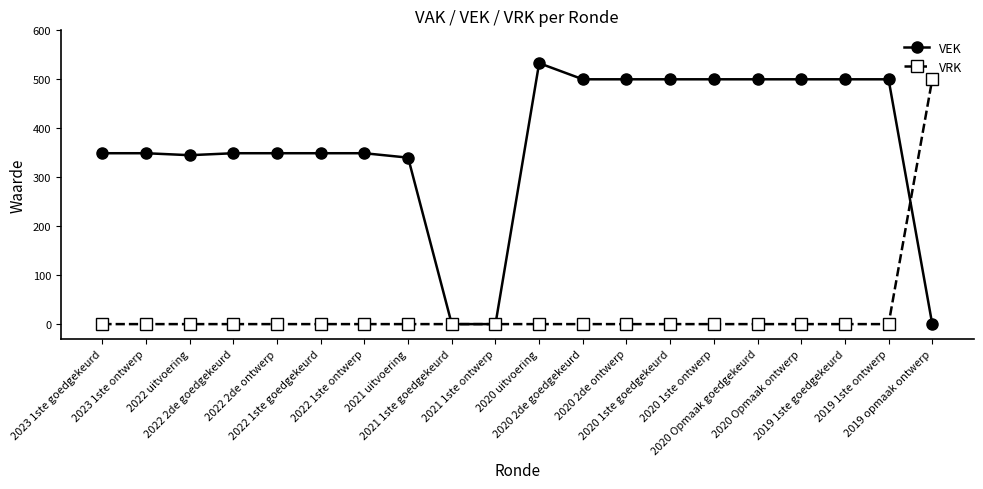

How many series are shown in this chart?

2